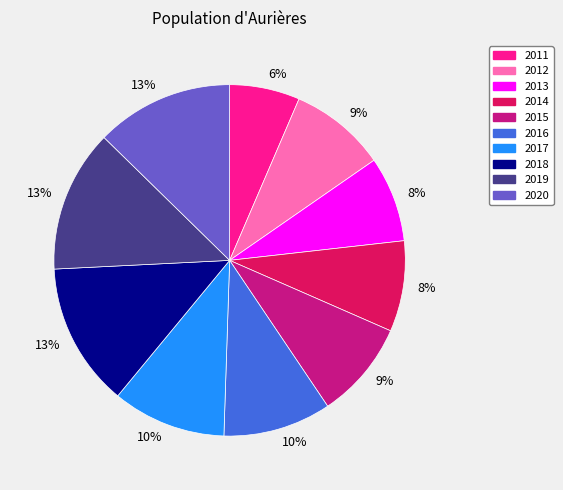

Is there a majority slice in this chart?

No